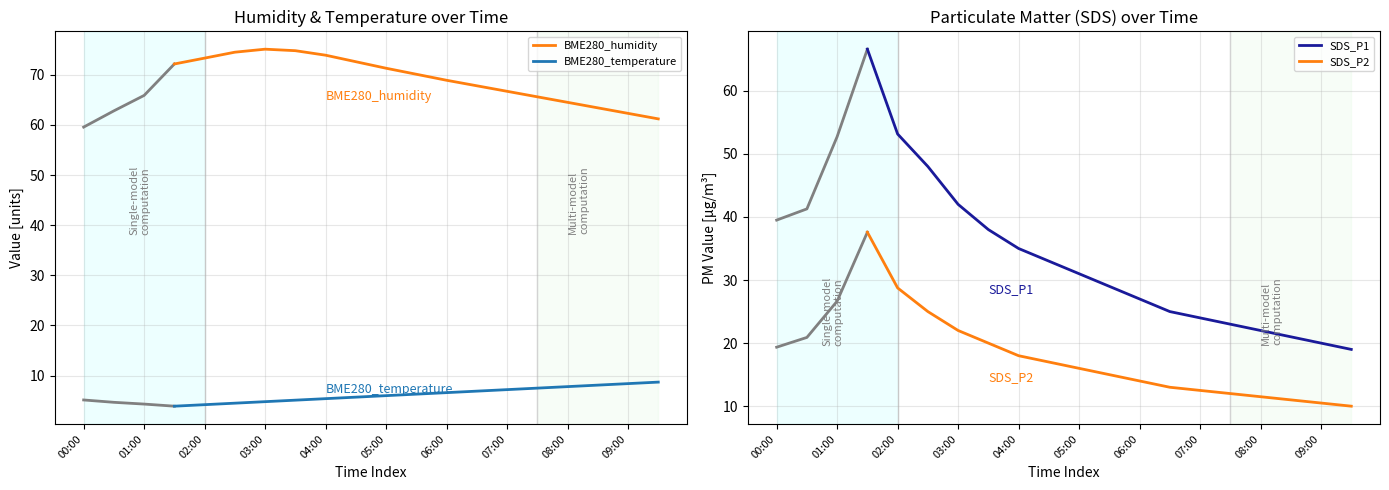

True or false: BME280_temperature has more than 0 interior local peaks.

False